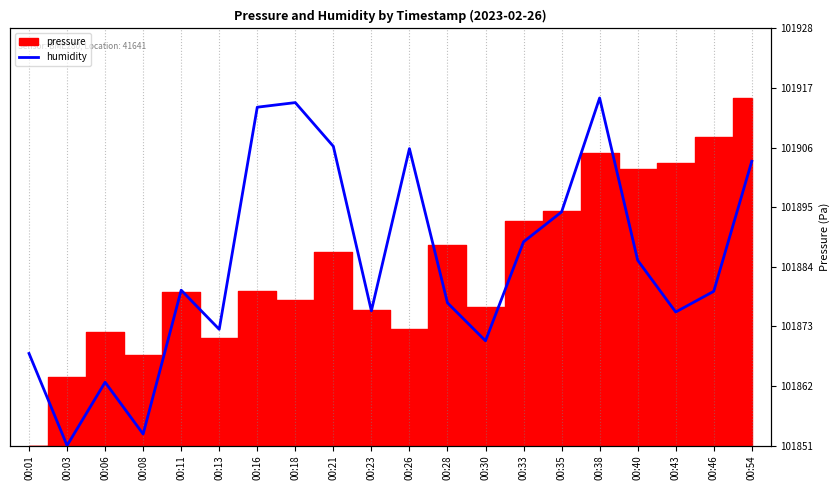

How many interior local peaks (higher than both neighbors) does the data have?

5